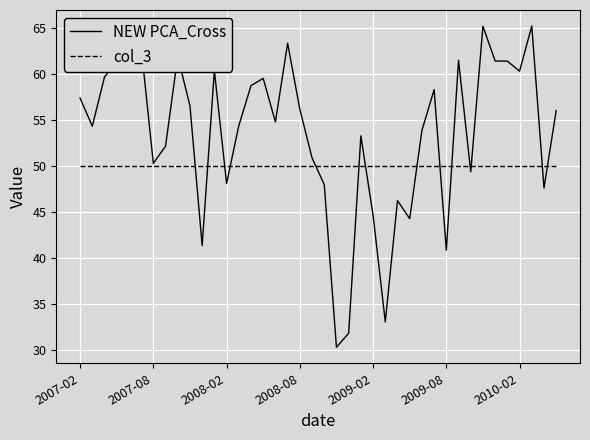

Which series has the largest total across all categories?

NEW PCA_Cross